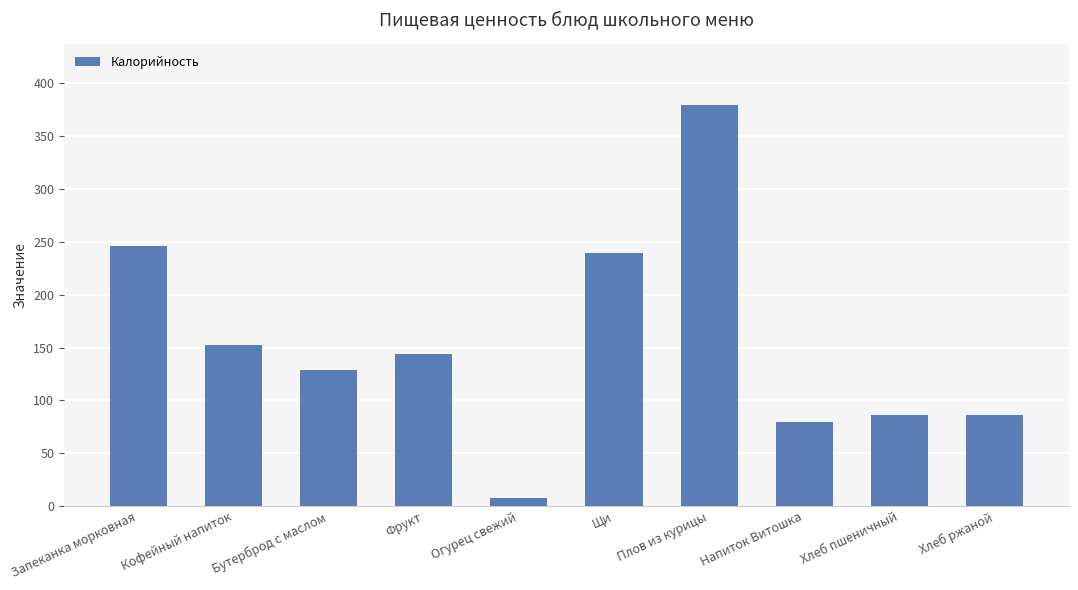

What is the label of the 2nd bar from the right?

Хлеб пшеничный